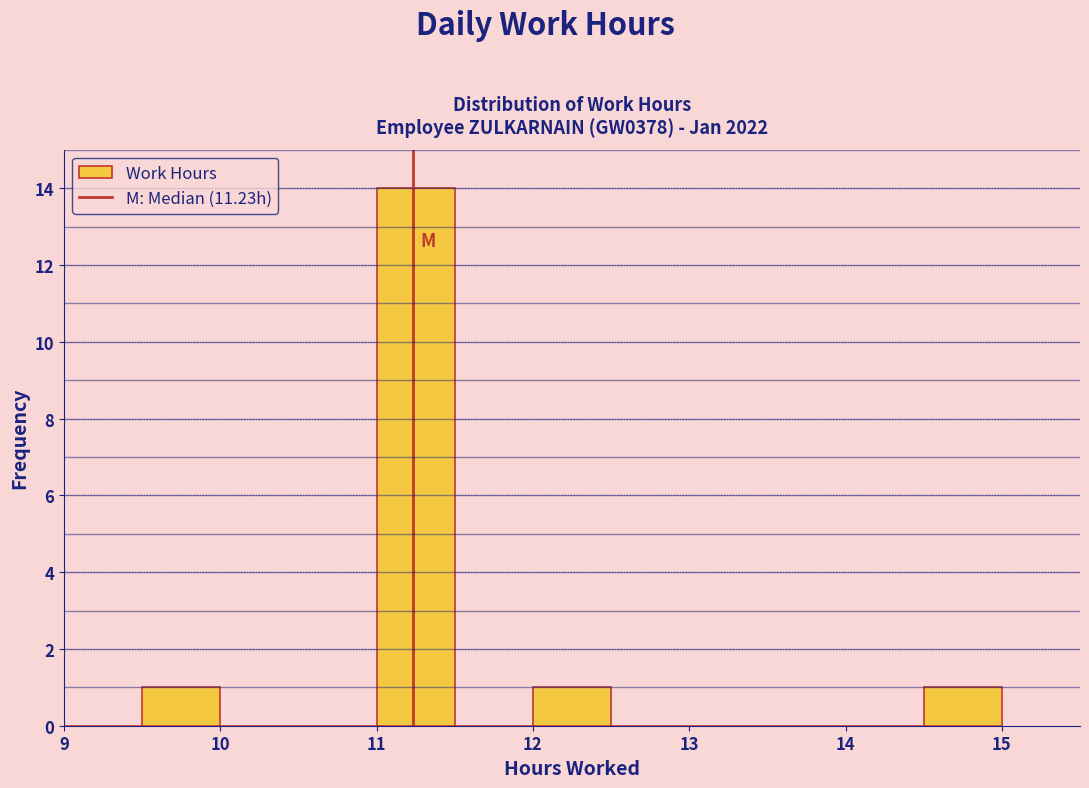

What is the height of the bar covering 9.5 to 10.0 on the x-axis? The values are not printed on the chart, so give them approximately, as read against the axis.

1